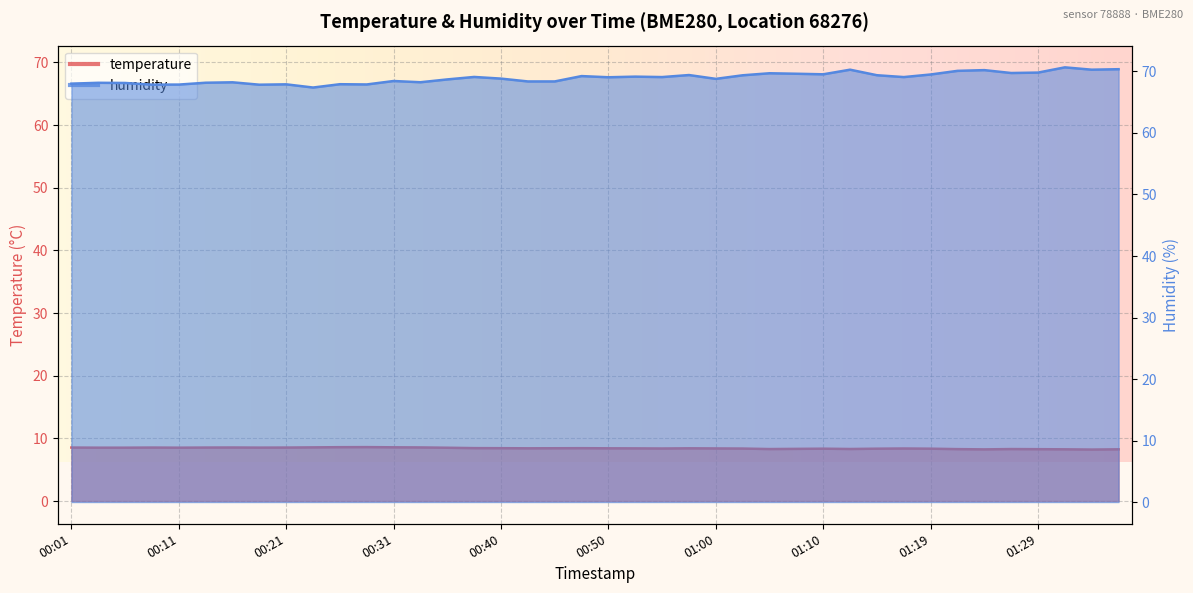

At which label does temperature reach its minimum?

01:34